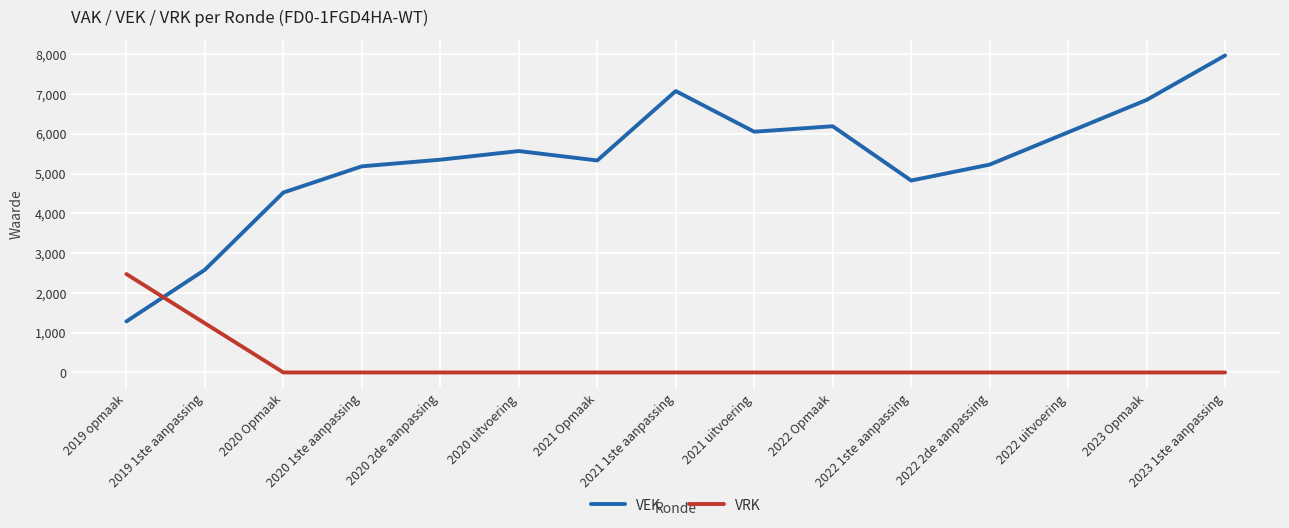

Which series has the widest spread of values?

VEK